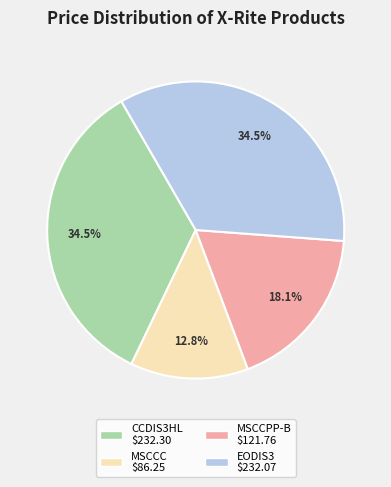

To the nearest percent, what is the combined percentage of CCDIS3HL and EODIS3?

69%